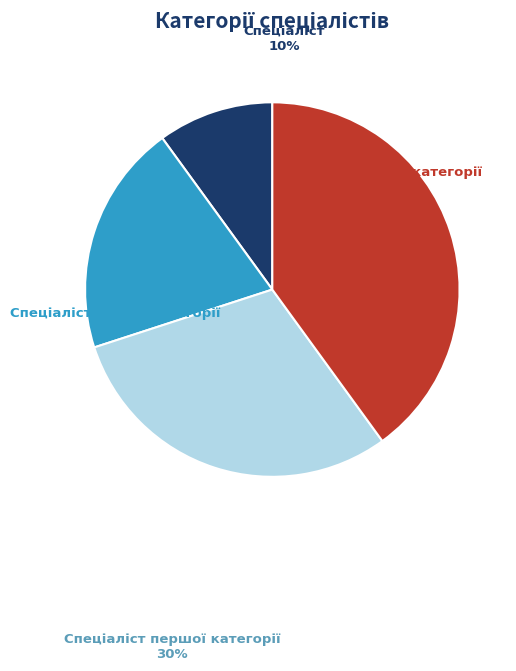

What is the ratio of the value at Спеціаліст першої категорії to the value at Спеціаліст другої категорії?

1.5